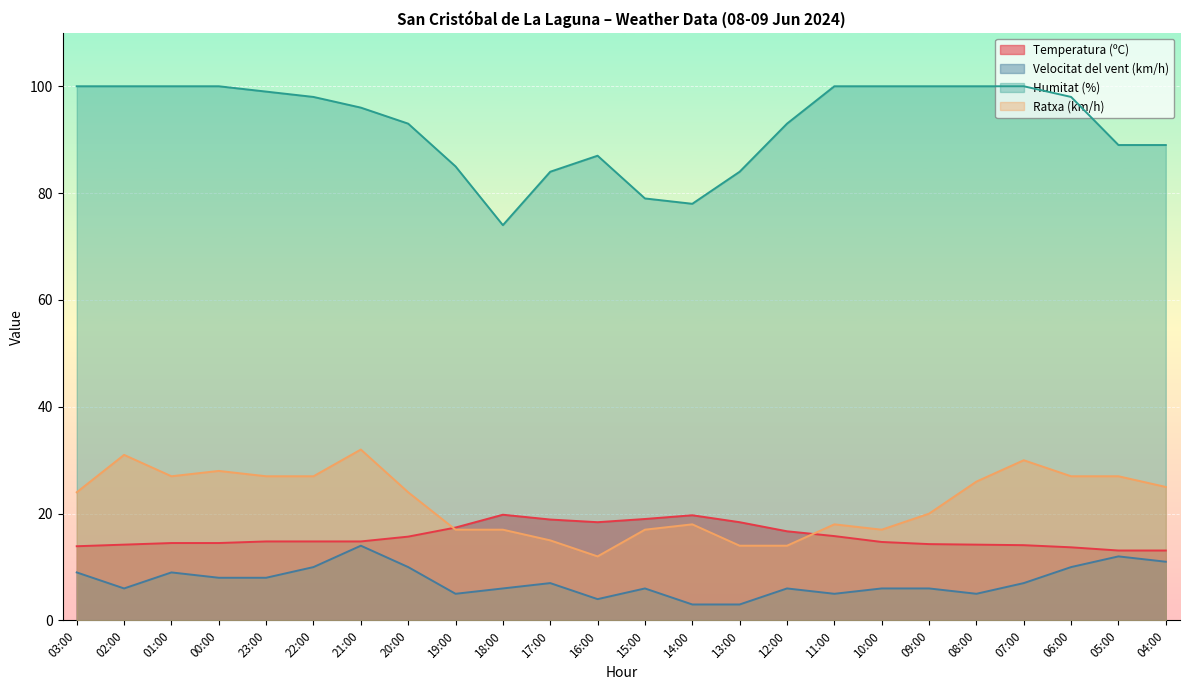

How many data points in Ratxa (km/h) are less than 24?

11